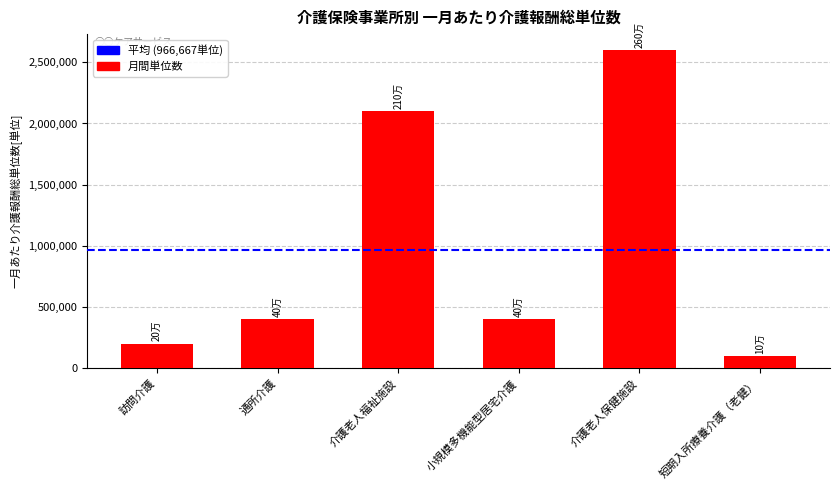

Where is the data nearest to the value 1350000?

介護老人福祉施設